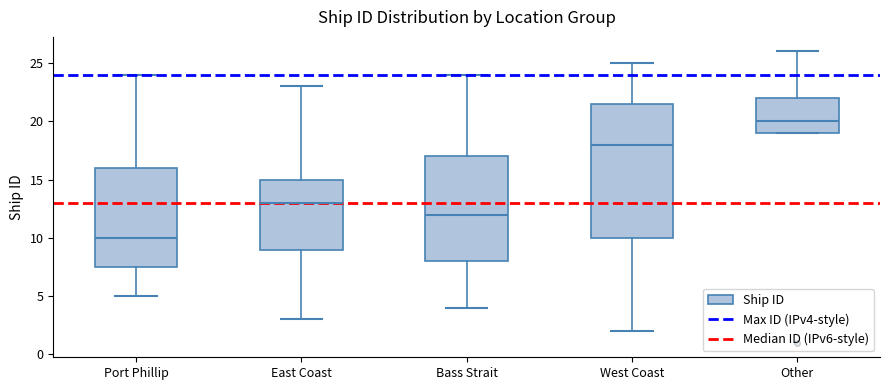

Reading left to right, read every box against the y-axis: the position of its median line, the range the box covers, and the ends of its whiskers. The values are not printed on the chart, so give them approximately, as read against the axis.

Port Phillip: median 10.0, box 7.5 to 16.0, whiskers 5.0 to 24.0
East Coast: median 13.0, box 9.0 to 15.0, whiskers 3.0 to 23.0
Bass Strait: median 12.0, box 8.0 to 17.0, whiskers 4.0 to 24.0
West Coast: median 18.0, box 10.0 to 21.5, whiskers 2.0 to 25.0
Other: median 20.0, box 19.0 to 22.0, whiskers 19.0 to 26.0